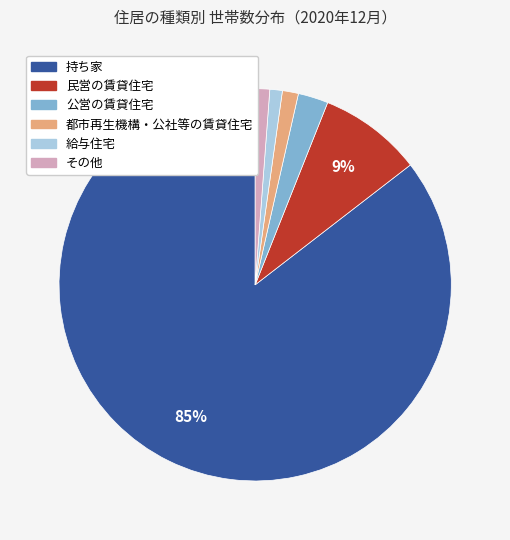

Is その他 the majority of the pie?

No